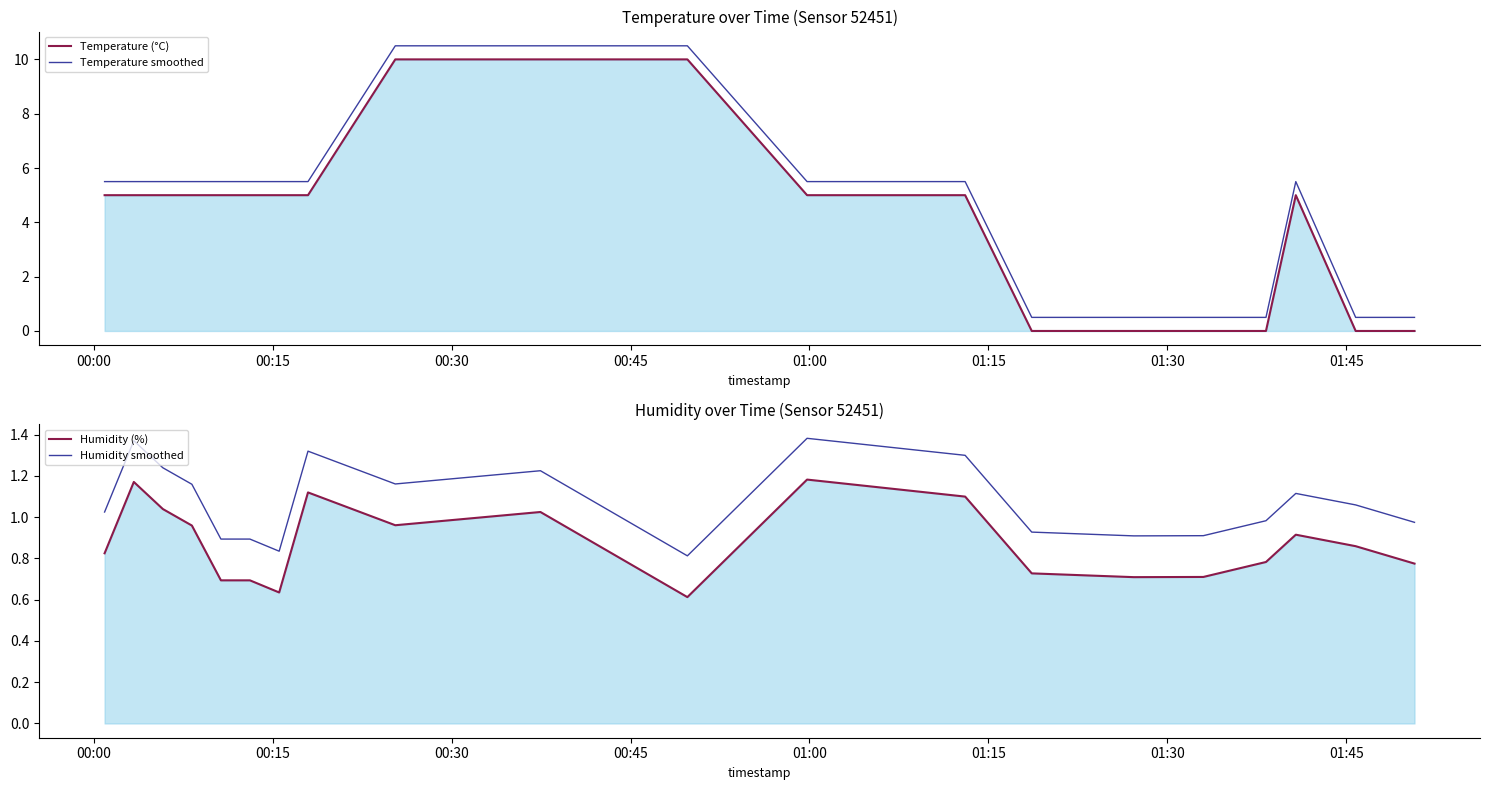

How many lines are shown in the chart?

4